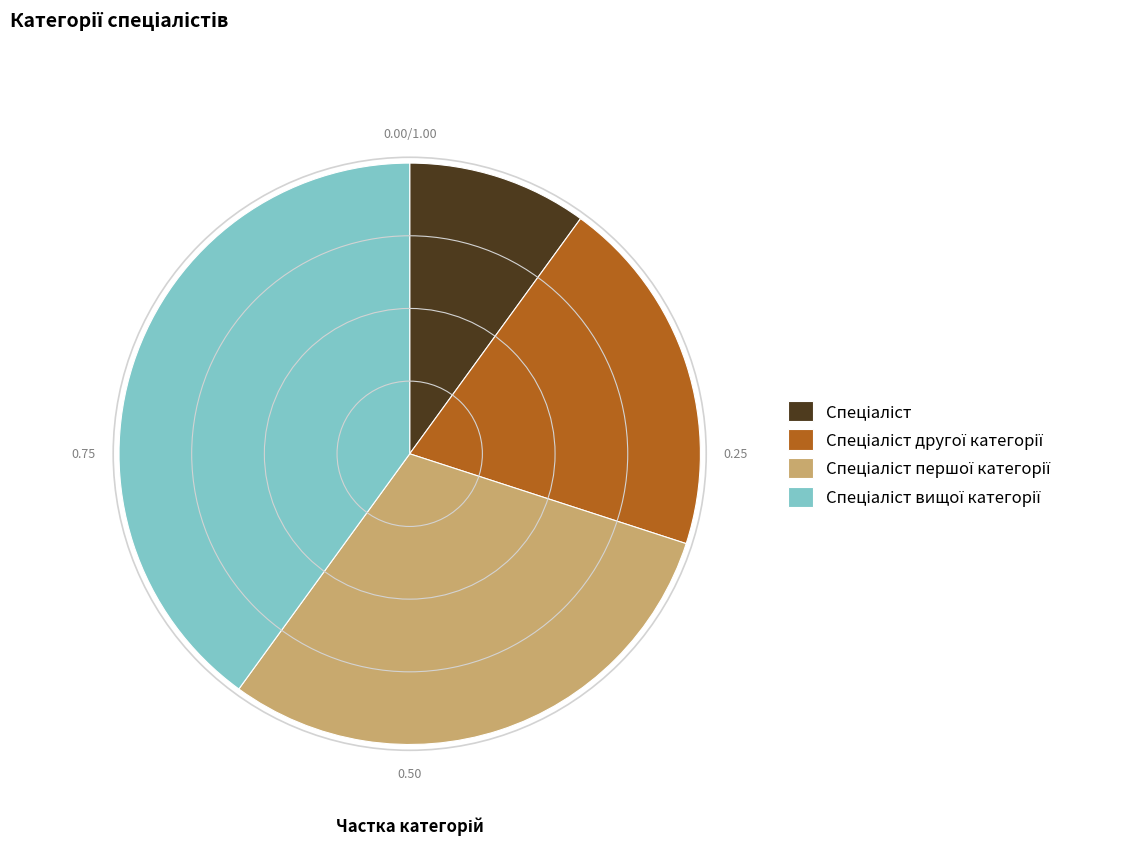

Is there a majority slice in this chart?

No